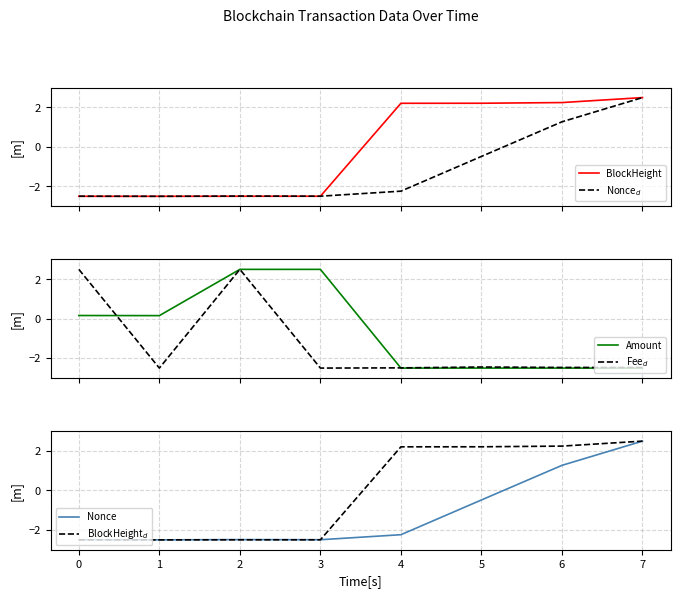

What is the sum of the Nonce$_d$ values at 1 and 4?

-4.7